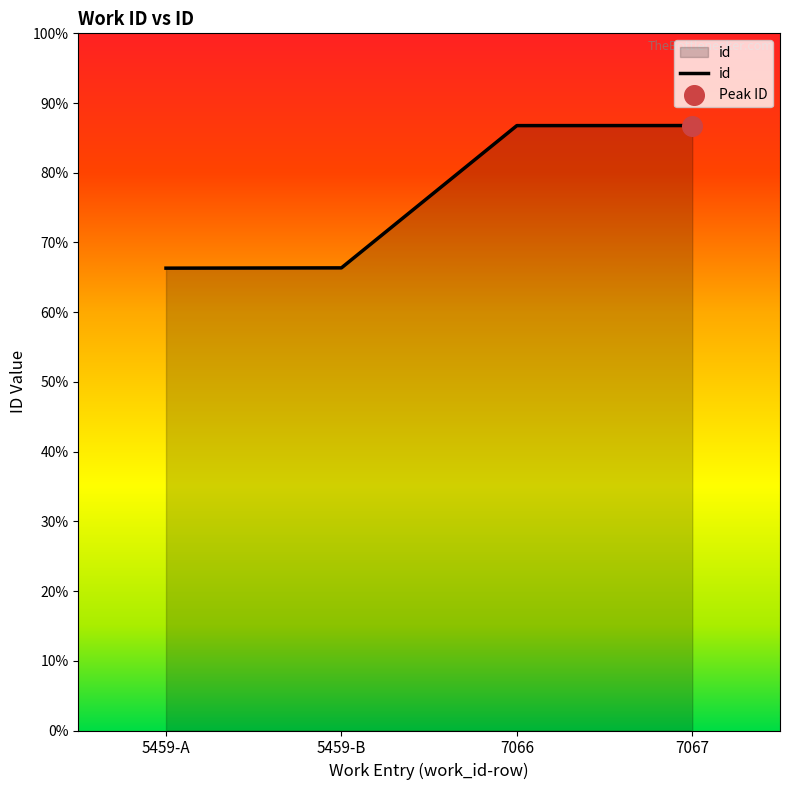

Between 7066 and 5459-A, which is larger?

7066